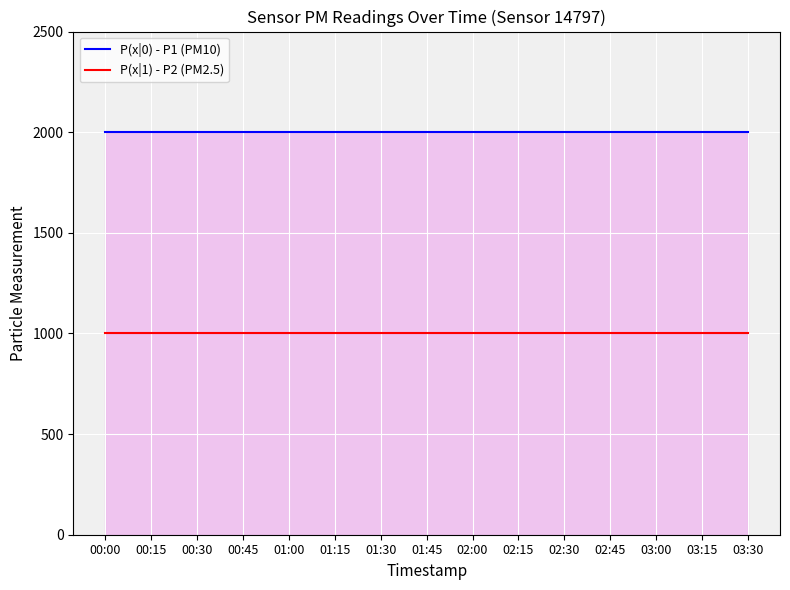

Which series has the largest range (max minus min)?

P(x|0) - P1 (PM10)